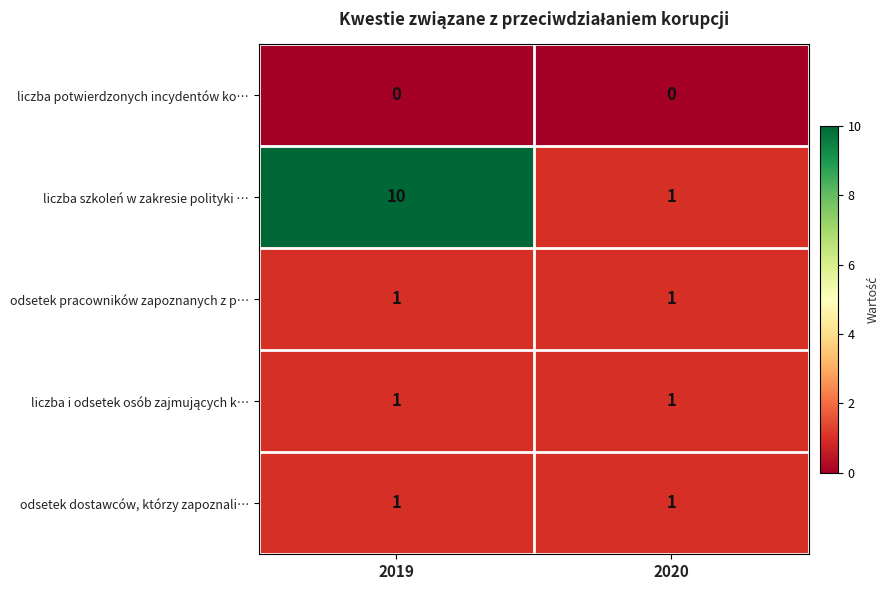

What is the total value across all series at 2019?

13